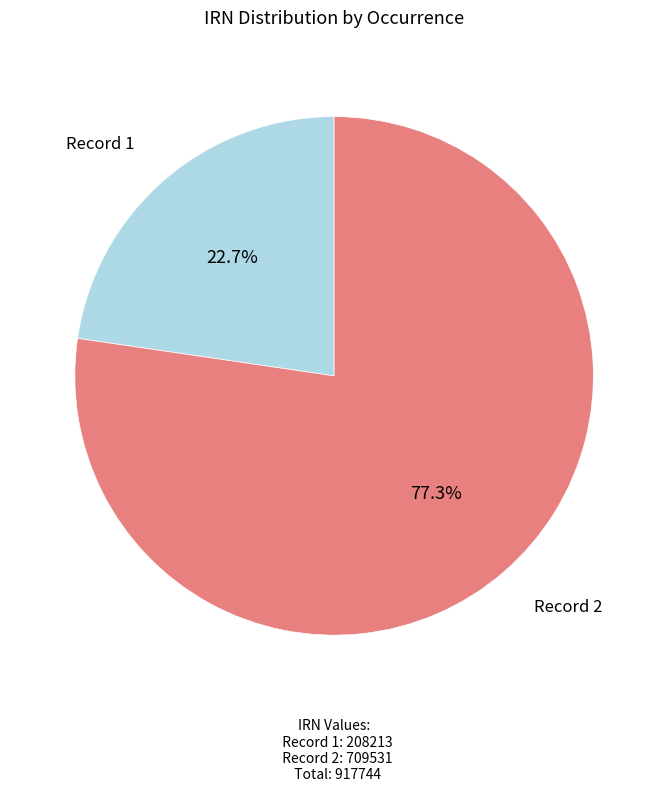

What portion of the pie excludes Record 1?

77.3%